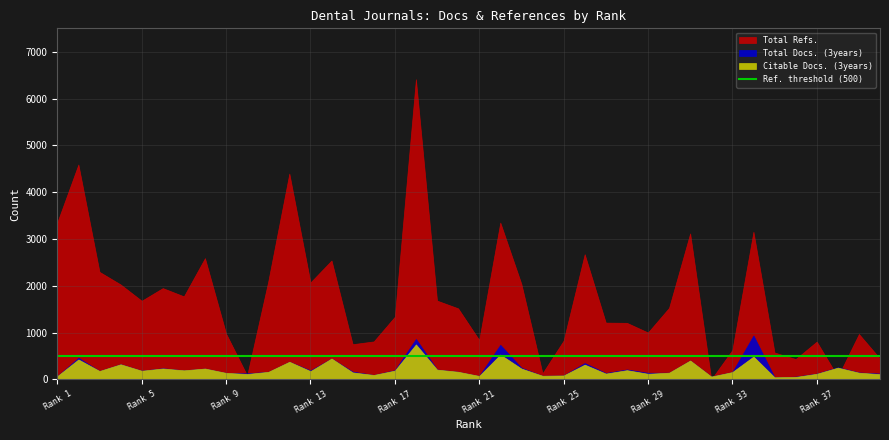

Which category has the lowest value across all series?

32